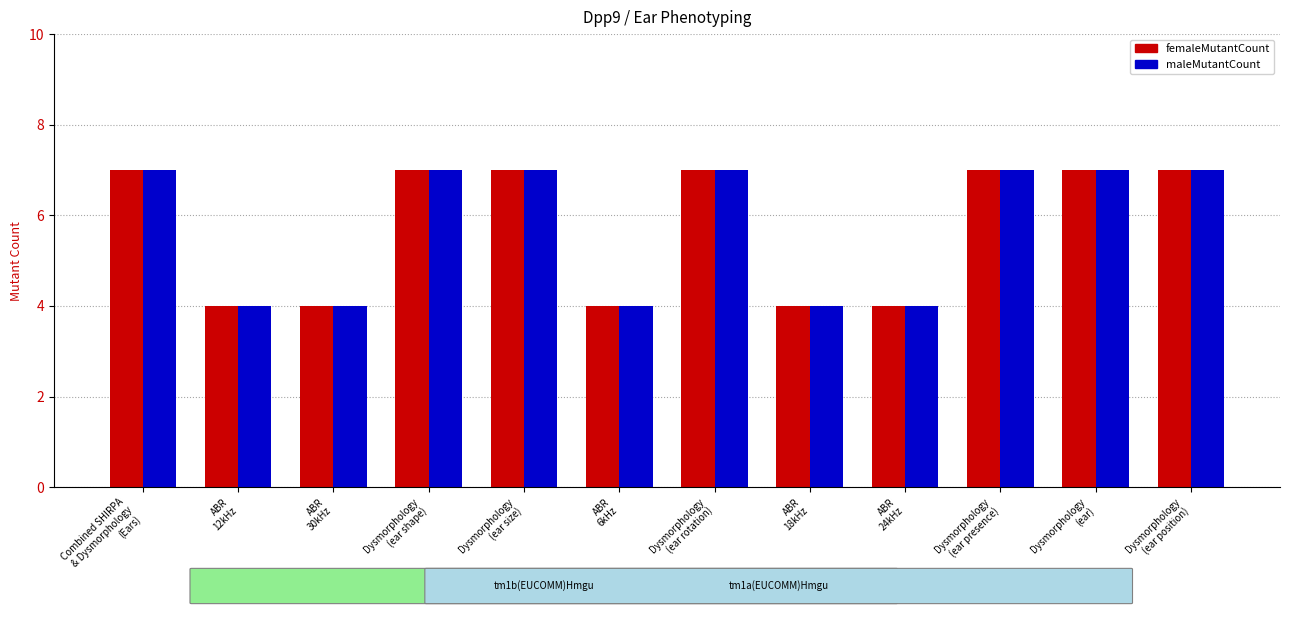

What is the sum of all femaleMutantCount values?

69